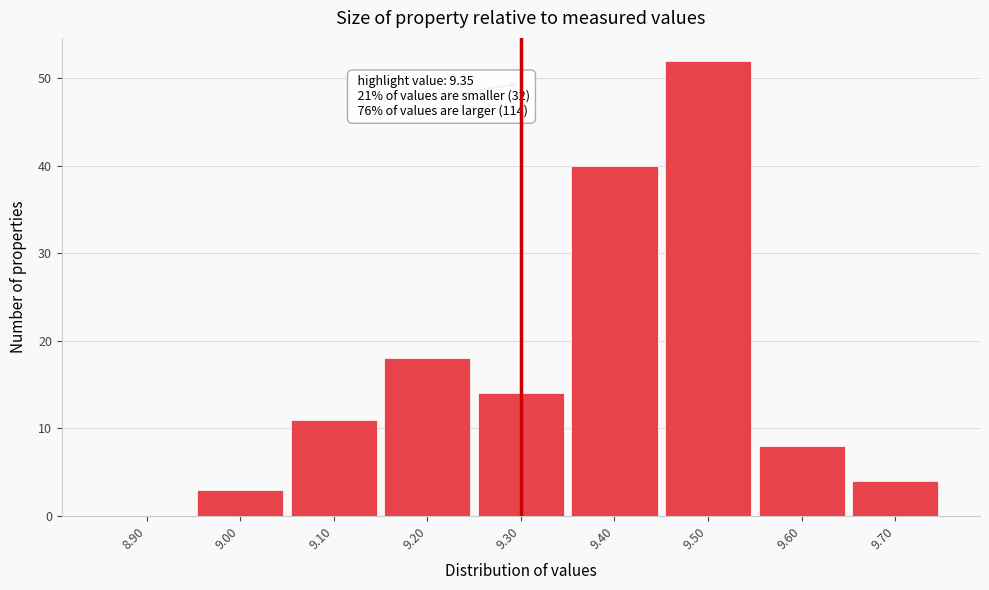

Reading left to right, extract all data points from this chart.

8.90=0	9.00=3	9.10=11	9.20=18	9.30=14	9.40=40	9.50=52	9.60=8	9.70=4